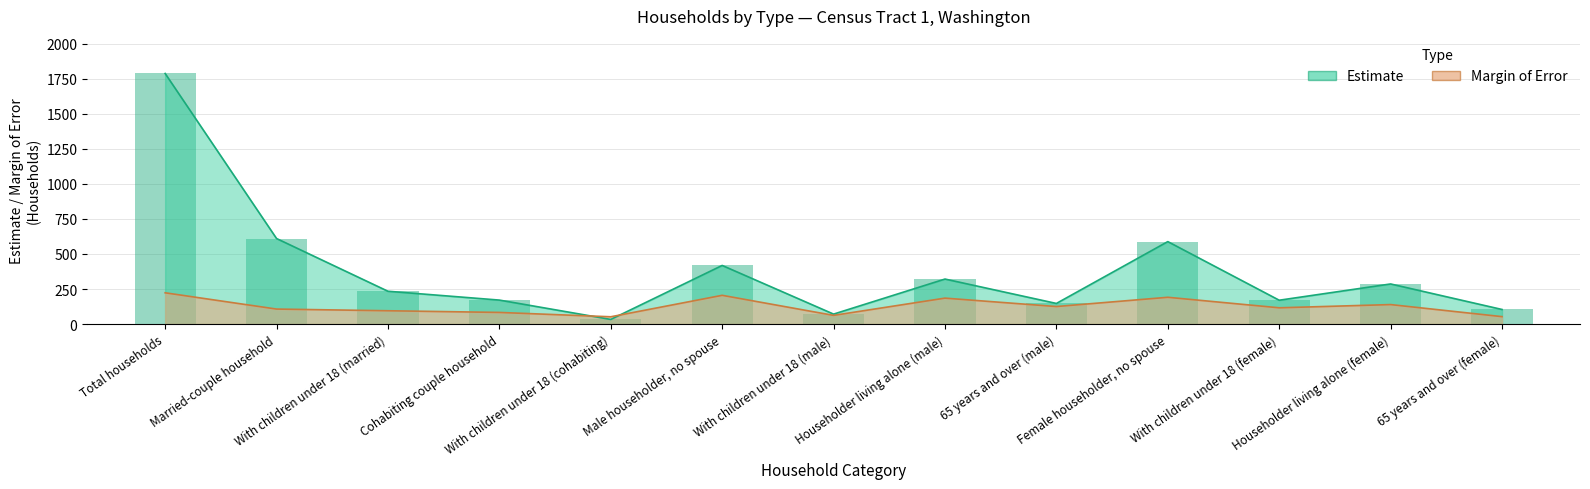

Which series has the largest total across all categories?

estimate